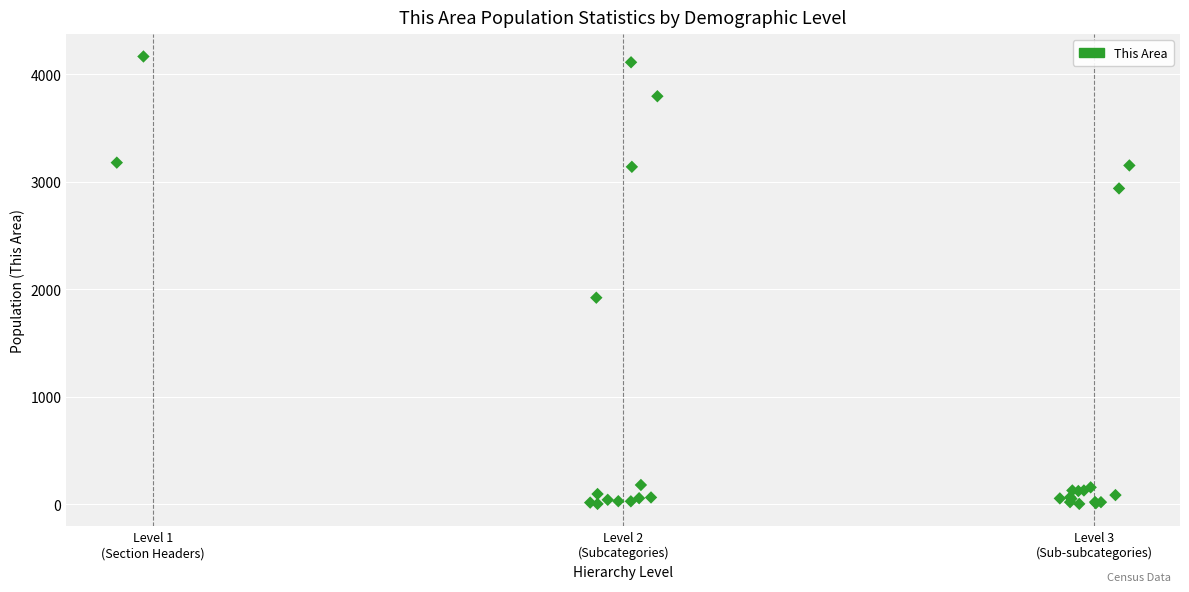

What Y value in the scatter plot is closest to 2083?

1920